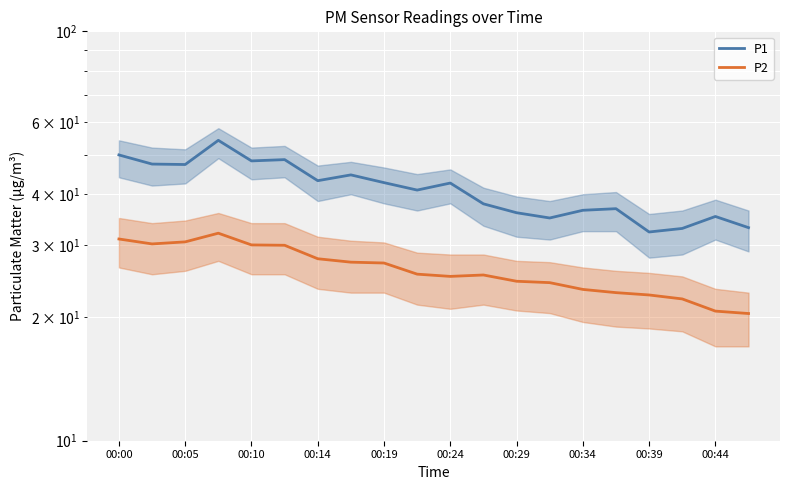

What is the difference between the maximum and minimum values in the P2 series?

11.7